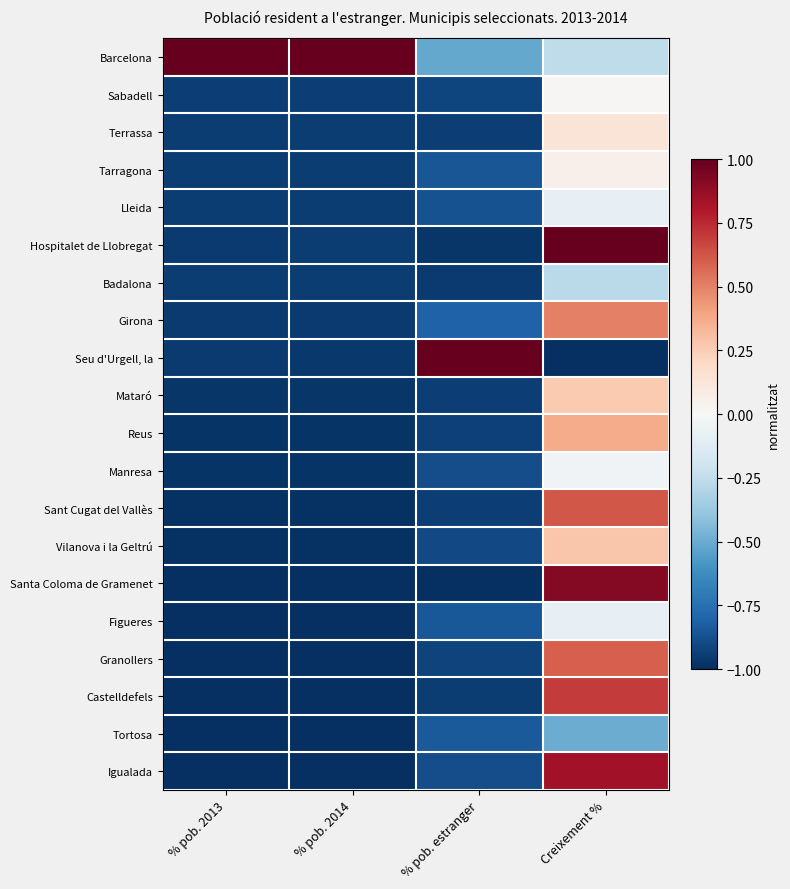

Which series has the largest total across all categories?

Barcelona